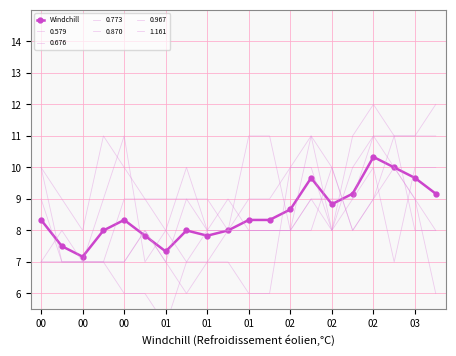

Reading right to left, extract all data points from this chart.

9.2	9.7	10.0	10.3	9.2	8.8	9.7	8.7	8.3	8.3	8.0	7.8	8.0	7.3	7.8	8.3	8.0	7.2	7.5	8.3